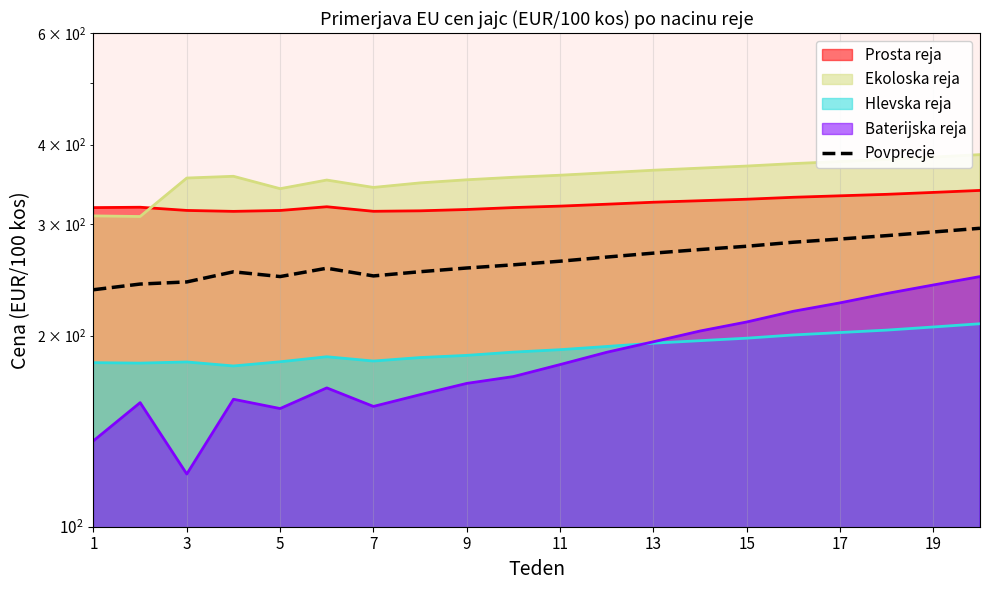

At which label is the value closest to 265?

11